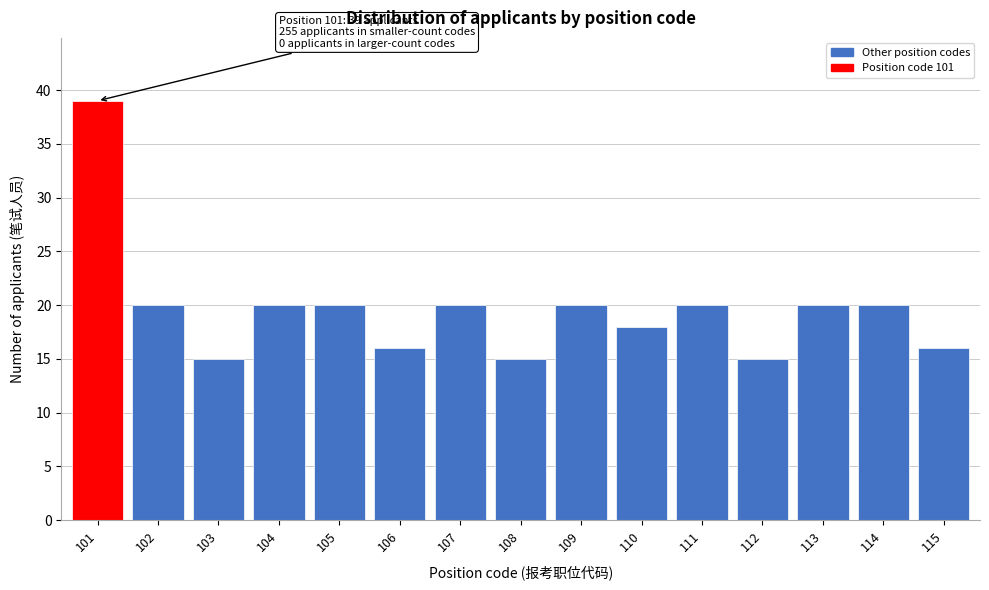

Reading right to left, what are all the values shown in this chart?

115=16	114=20	113=20	112=15	111=20	110=18	109=20	108=15	107=20	106=16	105=20	104=20	103=15	102=20	101=39